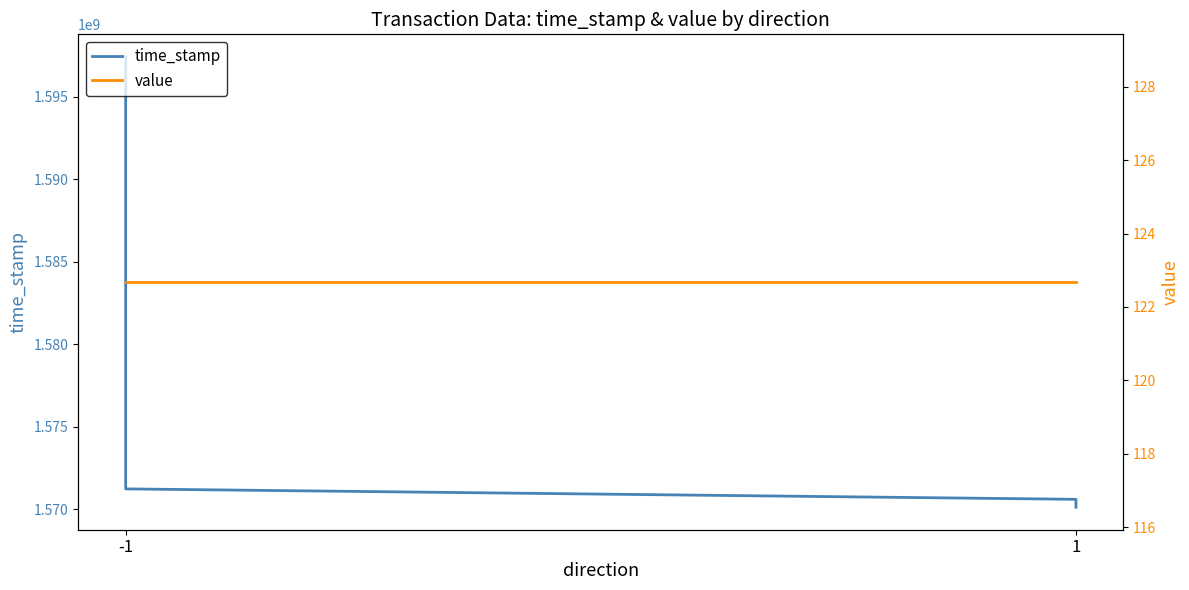

At which label is value closest to 122?

-1